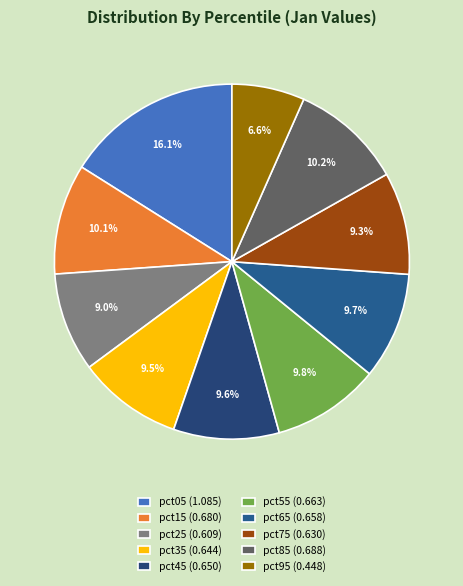

Does any single category account for the majority?

No